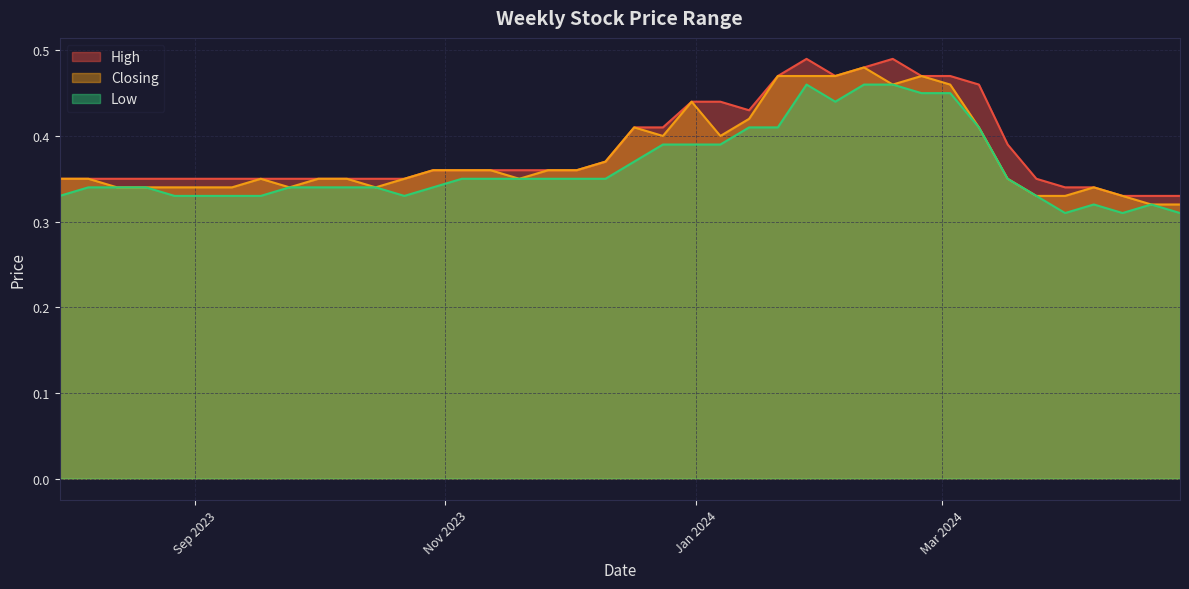

How many interior local peaks does the Low series have?

3